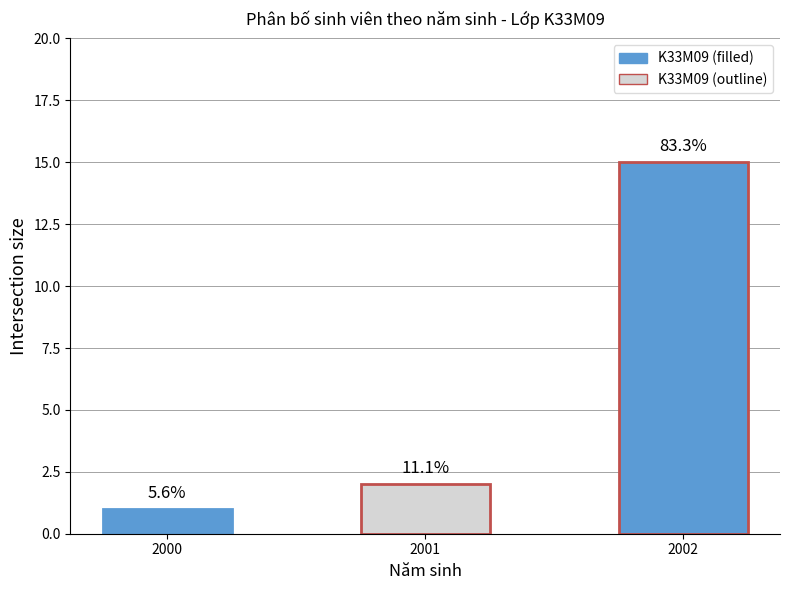

Reading left to right, extract all data points from this chart.

2000=1	2001=2	2002=15